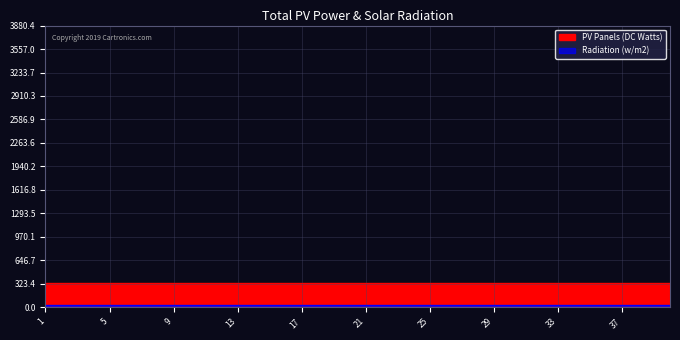

List the series in order of their overall mean, lowest first.

Radiation (w/m2), PV Panels (DC Watts)